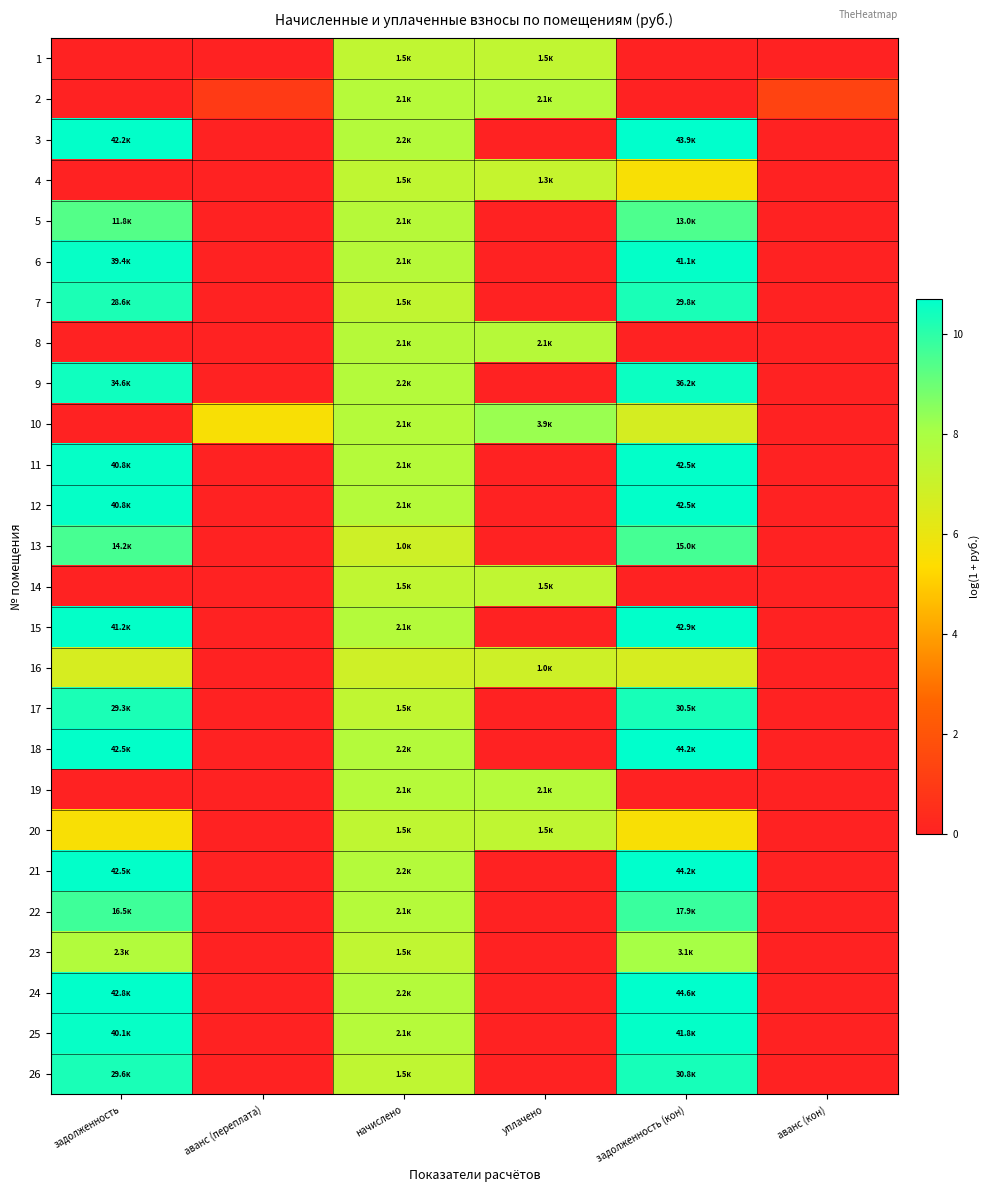

Reading left to right, transcribe all the data shown in this chart.

1: задолженность=0.0	аванс (переплата)=0.0	начислено=7.3	уплачено=7.3	задолженность (кон)=0.0	аванс (кон)=0.0
2: задолженность=0.0	аванс (переплата)=1.0	начислено=7.6	уплачено=7.6	задолженность (кон)=0.0	аванс (кон)=1.3
3: задолженность=10.6	аванс (переплата)=0.0	начислено=7.7	уплачено=0.0	задолженность (кон)=10.7	аванс (кон)=0.0
4: задолженность=0.0	аванс (переплата)=0.0	начислено=7.3	уплачено=7.2	задолженность (кон)=5.6	аванс (кон)=0.0
5: задолженность=9.4	аванс (переплата)=0.0	начислено=7.6	уплачено=0.0	задолженность (кон)=9.5	аванс (кон)=0.0
6: задолженность=10.6	аванс (переплата)=0.0	начислено=7.6	уплачено=0.0	задолженность (кон)=10.6	аванс (кон)=0.0
7: задолженность=10.3	аванс (переплата)=0.0	начислено=7.3	уплачено=0.0	задолженность (кон)=10.3	аванс (кон)=0.0
8: задолженность=0.0	аванс (переплата)=0.0	начислено=7.6	уплачено=7.6	задолженность (кон)=0.0	аванс (кон)=0.0
9: задолженность=10.5	аванс (переплата)=0.0	начислено=7.7	уплачено=0.0	задолженность (кон)=10.5	аванс (кон)=0.0
10: задолженность=0.0	аванс (переплата)=5.6	начислено=7.7	уплачено=8.3	задолженность (кон)=6.7	аванс (кон)=0.0
11: задолженность=10.6	аванс (переплата)=0.0	начислено=7.7	уплачено=0.0	задолженность (кон)=10.7	аванс (кон)=0.0
12: задолженность=10.6	аванс (переплата)=0.0	начислено=7.7	уплачено=0.0	задолженность (кон)=10.7	аванс (кон)=0.0
13: задолженность=9.6	аванс (переплата)=0.0	начислено=6.9	уплачено=0.0	задолженность (кон)=9.6	аванс (кон)=0.0
14: задолженность=0.0	аванс (переплата)=0.0	начислено=7.3	уплачено=7.3	задолженность (кон)=0.0	аванс (кон)=0.0
15: задолженность=10.6	аванс (переплата)=0.0	начислено=7.7	уплачено=0.0	задолженность (кон)=10.7	аванс (кон)=0.0
16: задолженность=6.6	аванс (переплата)=0.0	начислено=6.9	уплачено=6.9	задолженность (кон)=6.6	аванс (кон)=0.0
17: задолженность=10.3	аванс (переплата)=0.0	начислено=7.3	уплачено=0.0	задолженность (кон)=10.3	аванс (кон)=0.0
18: задолженность=10.7	аванс (переплата)=0.0	начислено=7.7	уплачено=0.0	задолженность (кон)=10.7	аванс (кон)=0.0
19: задолженность=0.0	аванс (переплата)=0.0	начислено=7.6	уплачено=7.6	задолженность (кон)=0.0	аванс (кон)=0.0
20: задолженность=5.6	аванс (переплата)=0.0	начислено=7.3	уплачено=7.3	задолженность (кон)=5.6	аванс (кон)=0.0
21: задолженность=10.7	аванс (переплата)=0.0	начислено=7.7	уплачено=0.0	задолженность (кон)=10.7	аванс (кон)=0.0
22: задолженность=9.7	аванс (переплата)=0.0	начислено=7.7	уплачено=0.0	задолженность (кон)=9.8	аванс (кон)=0.0
23: задолженность=7.8	аванс (переплата)=0.0	начислено=7.3	уплачено=0.0	задолженность (кон)=8.1	аванс (кон)=0.0
24: задолженность=10.7	аванс (переплата)=0.0	начислено=7.7	уплачено=0.0	задолженность (кон)=10.7	аванс (кон)=0.0
25: задолженность=10.6	аванс (переплата)=0.0	начислено=7.6	уплачено=0.0	задолженность (кон)=10.6	аванс (кон)=0.0
26: задолженность=10.3	аванс (переплата)=0.0	начислено=7.3	уплачено=0.0	задолженность (кон)=10.3	аванс (кон)=0.0